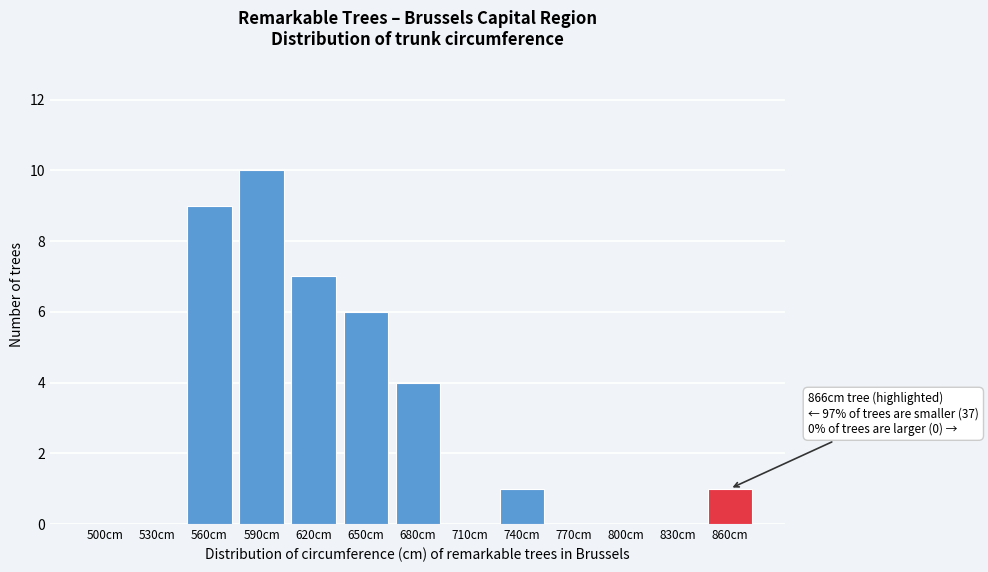

Reading right to left, what are all the values shown in this chart?

860cm=1	830cm=0	800cm=0	770cm=0	740cm=1	710cm=0	680cm=4	650cm=6	620cm=7	590cm=10	560cm=9	530cm=0	500cm=0